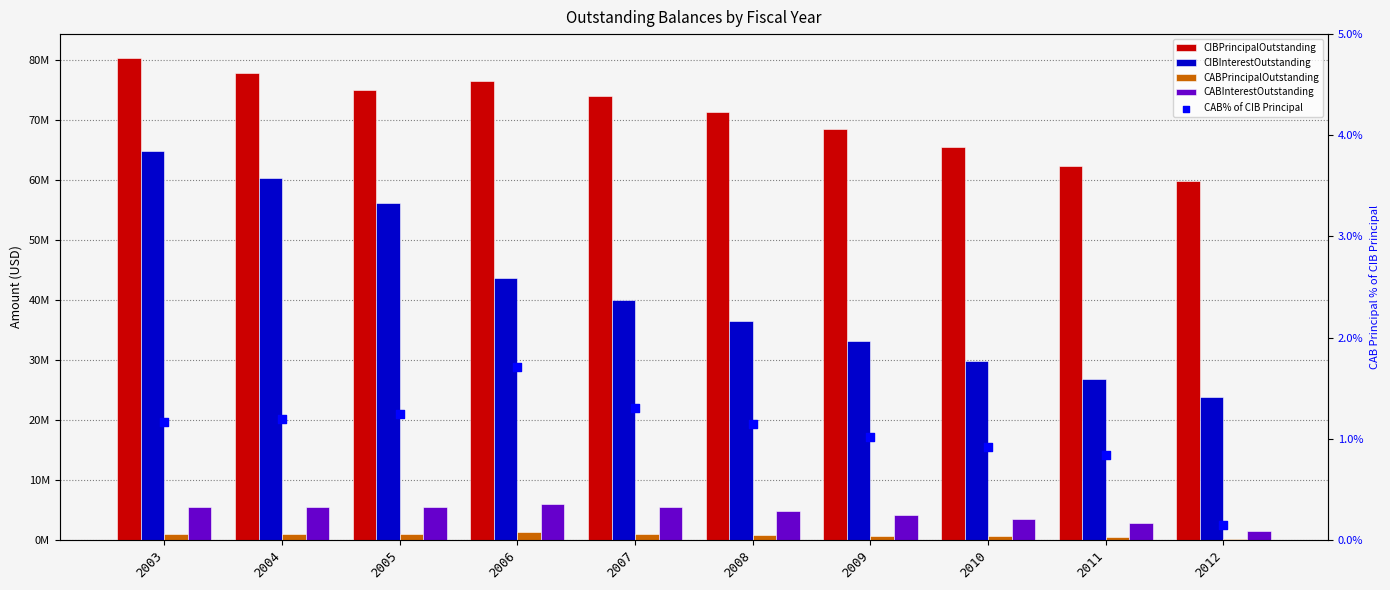

Is the value of CABPrincipalOutstanding at 2009 greater than the value of CIBPrincipalOutstanding at 2006?

No